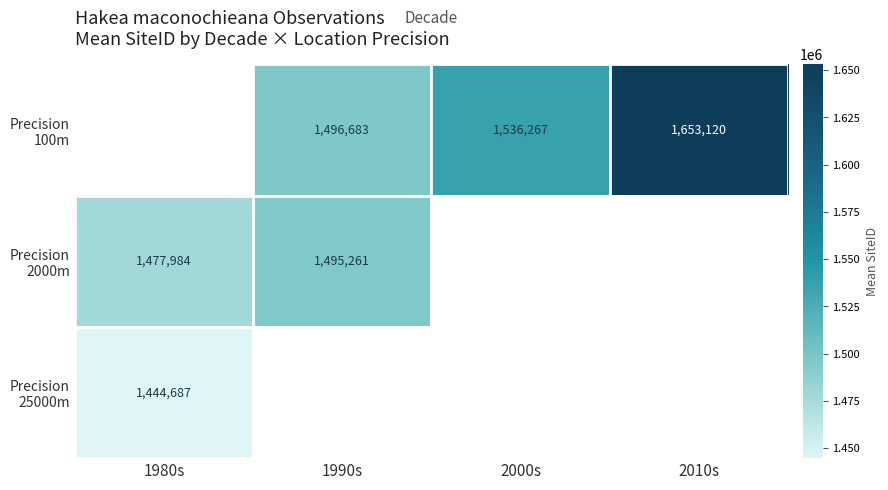

Which category has the highest value in the Precision 2000m series?

1990s